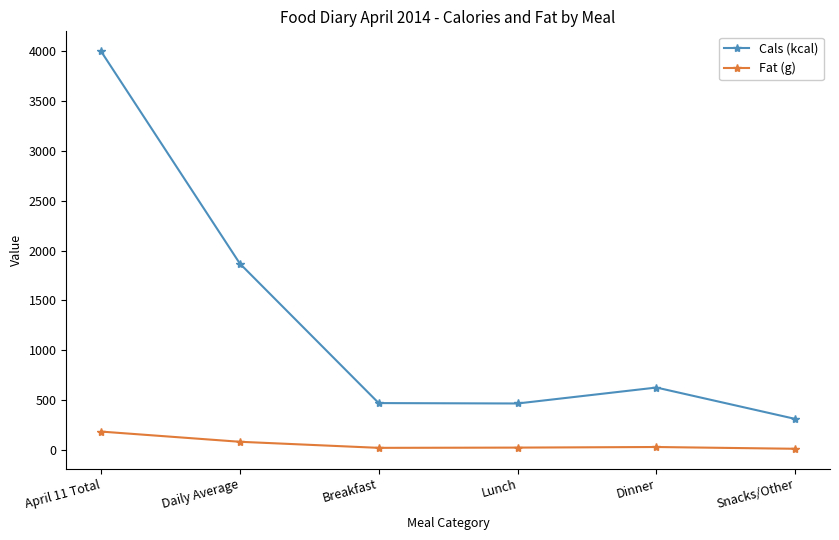

How many categories are shown in the chart?

6